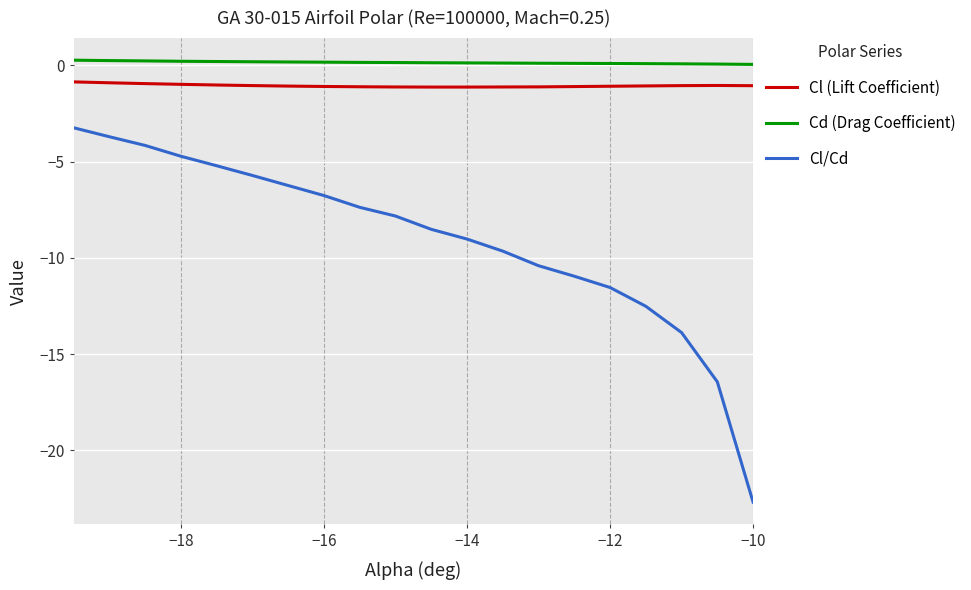

List the series in order of their peak value, lowest first.

Cl/Cd, Cl (Lift Coefficient), Cd (Drag Coefficient)